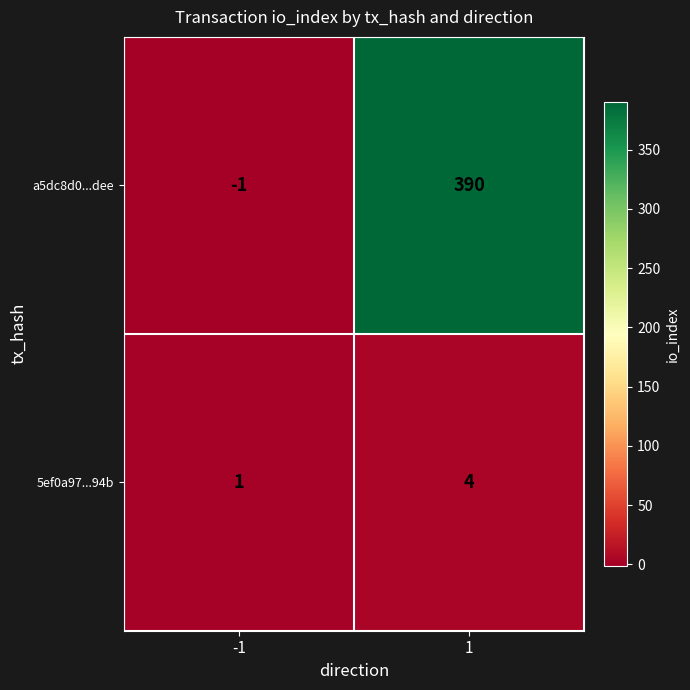

Reading left to right, what are all the values shown in this chart?

a5dc8d0...dee: -1	390
5ef0a97...94b: 1	4